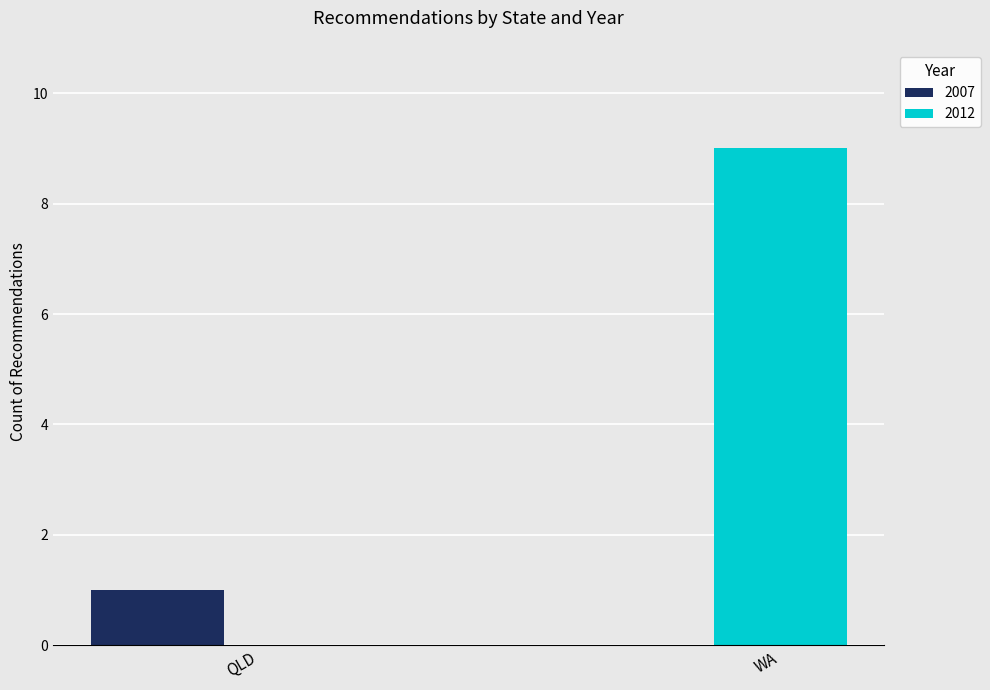

Which category has the highest value across all series?

WA